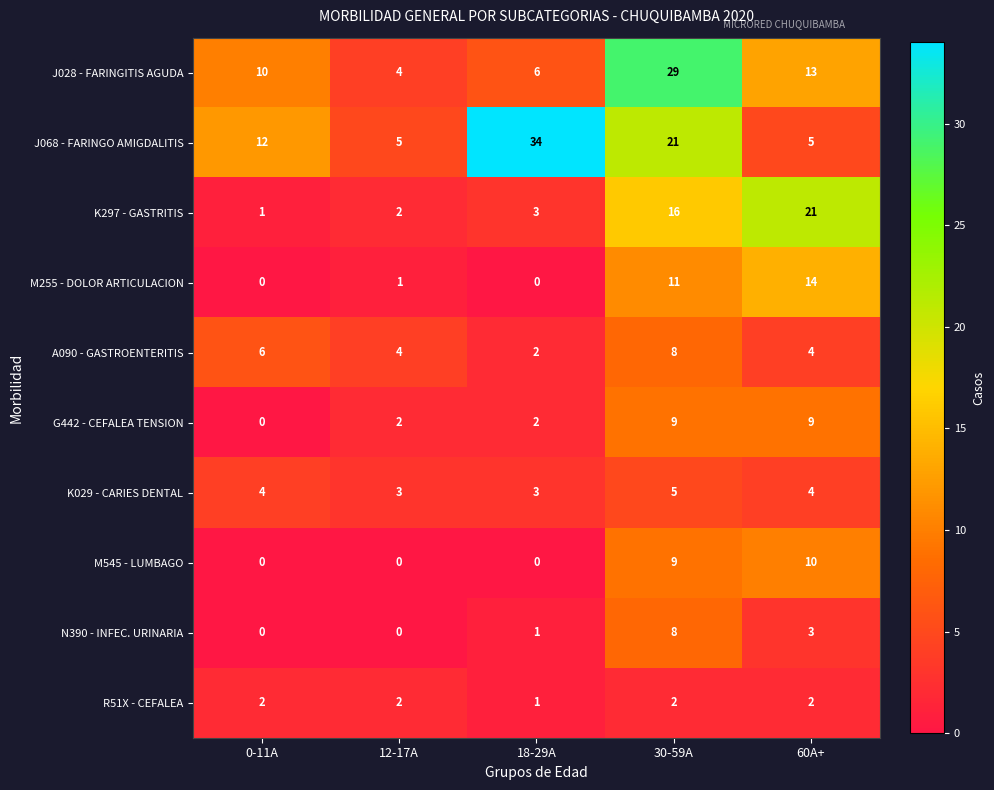

Read the K297 - GASTRITIS value at 30-59A.

16